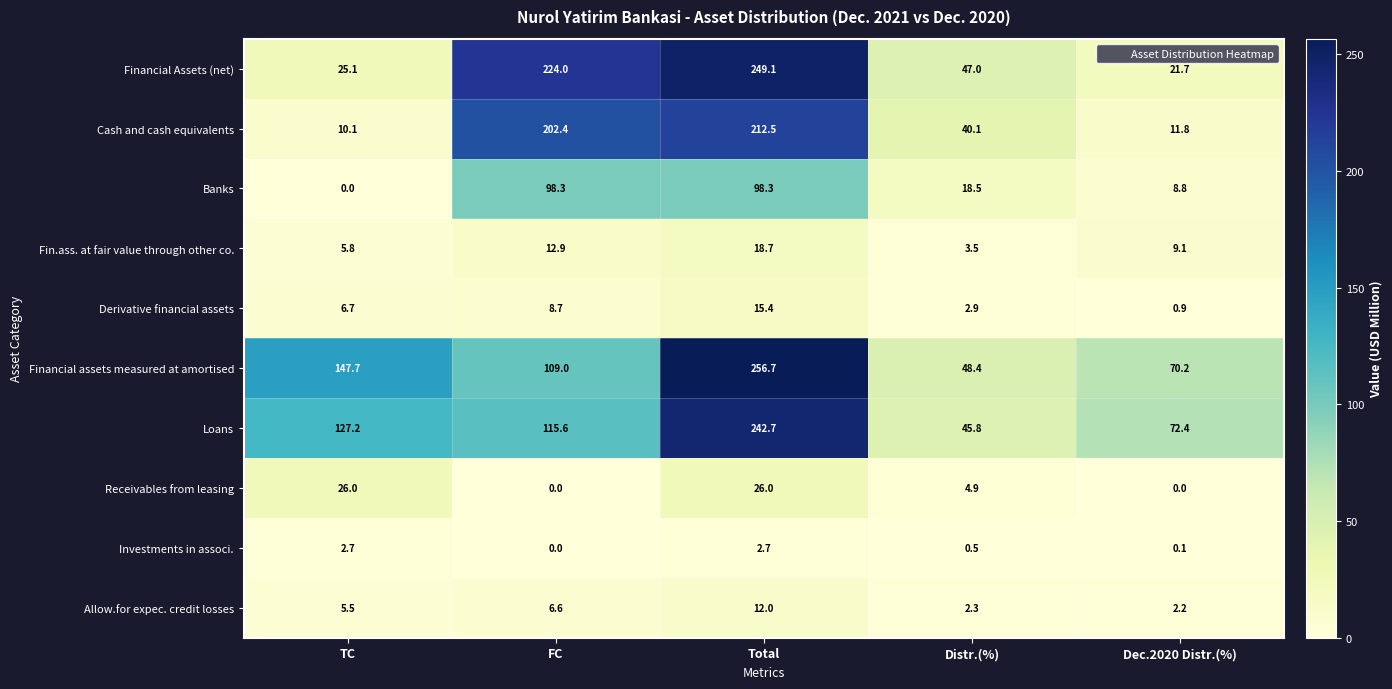

What is the difference between the Cash and cash equivalents values at Distr.(%) and FC?

162.3